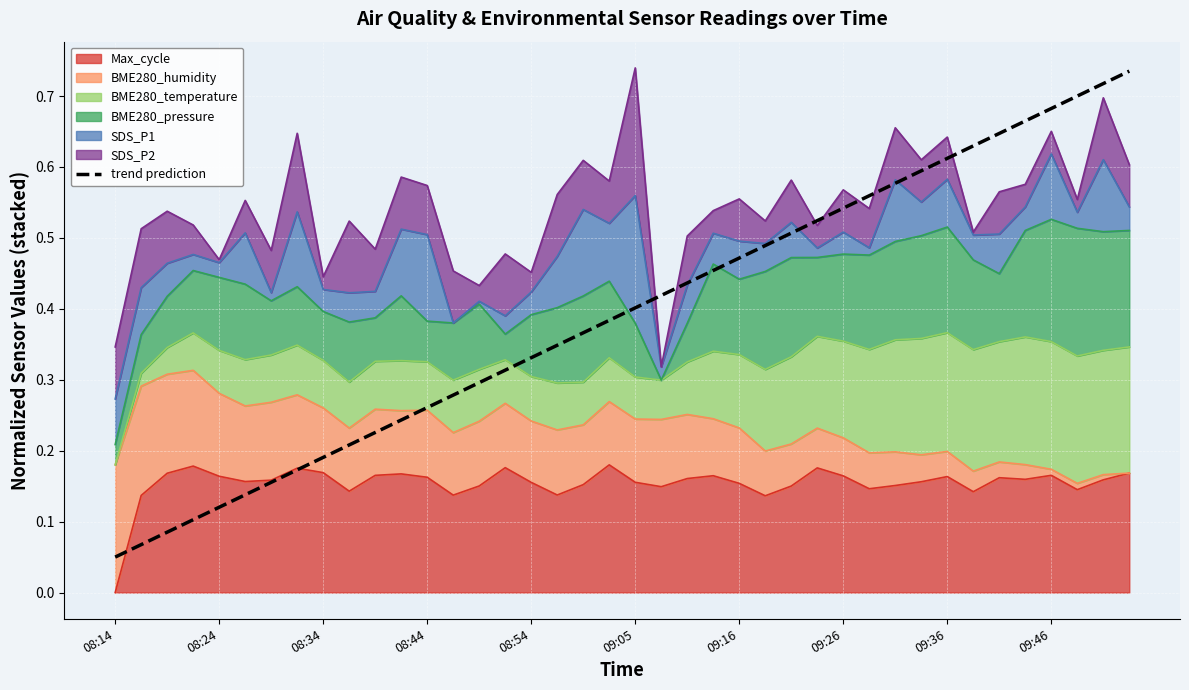

What is the value of the 23rd point from the left?

0.4